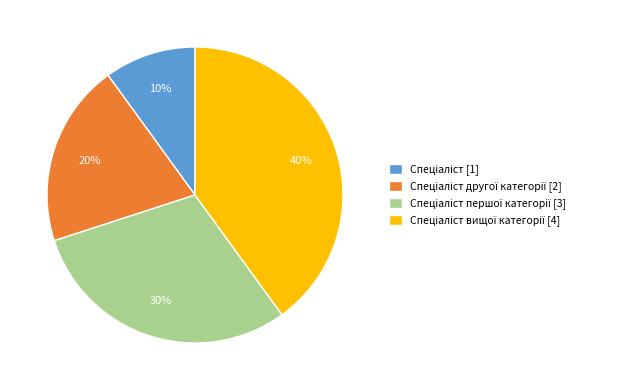

To the nearest percent, what is the difference between the largest and smallest slice percentages?

30%